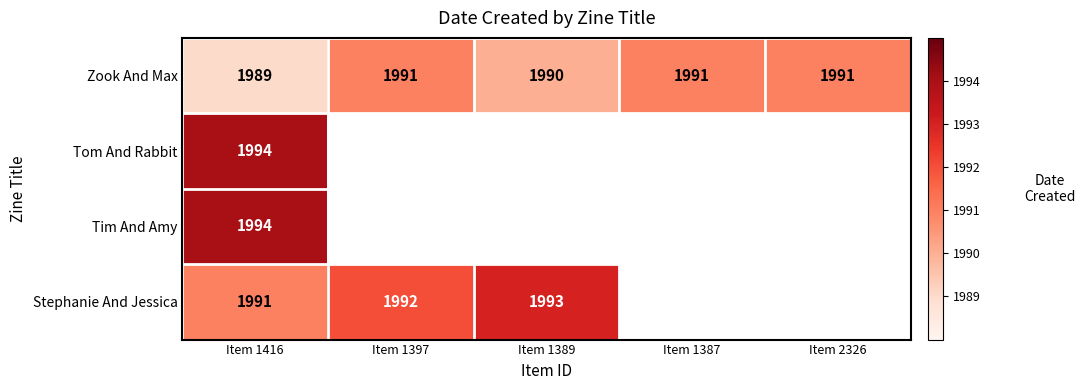

Count the number of data series in this chart.

4